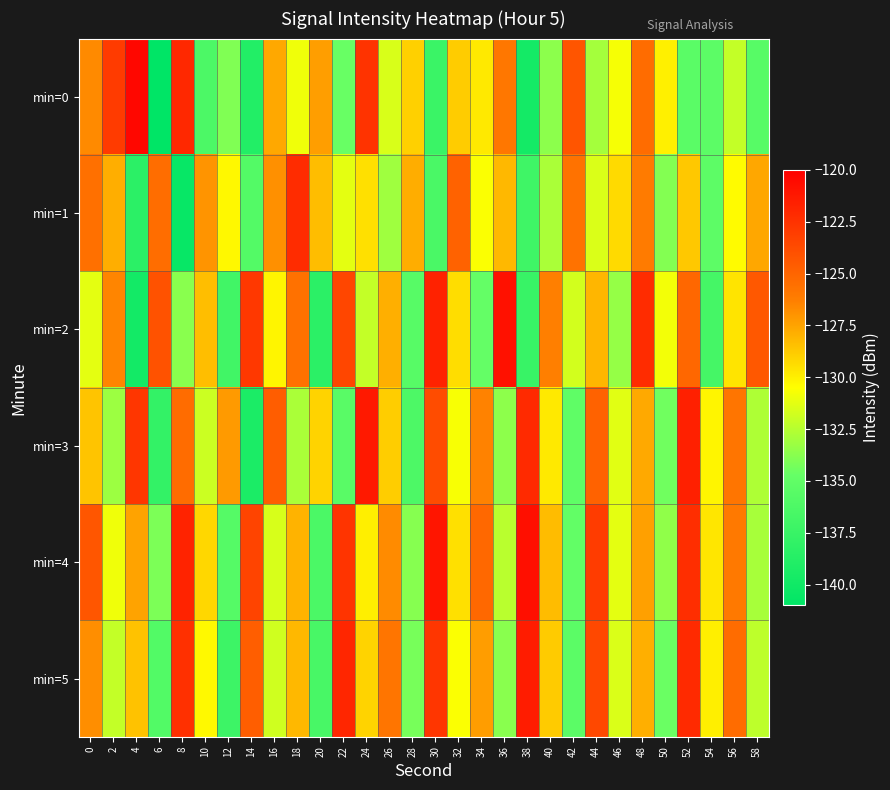

Rank the series by their maximum value, from highest to lowest.

min=0, min=4, min=2, min=3, min=5, min=1